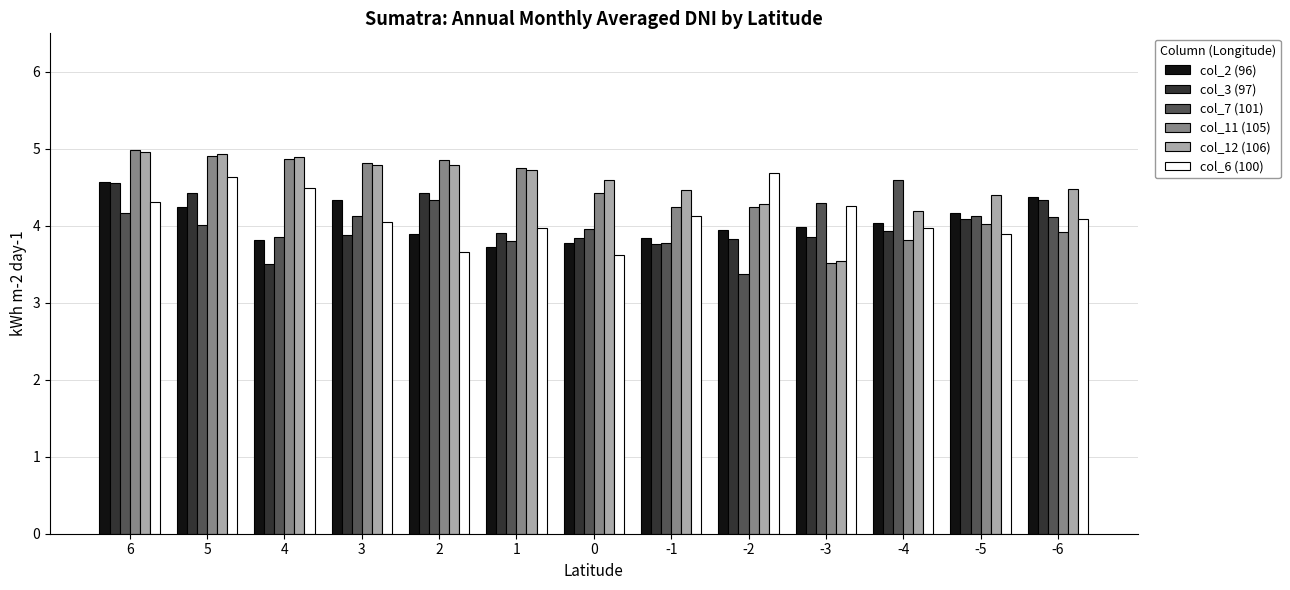

Does the chart contain any negative values?

No